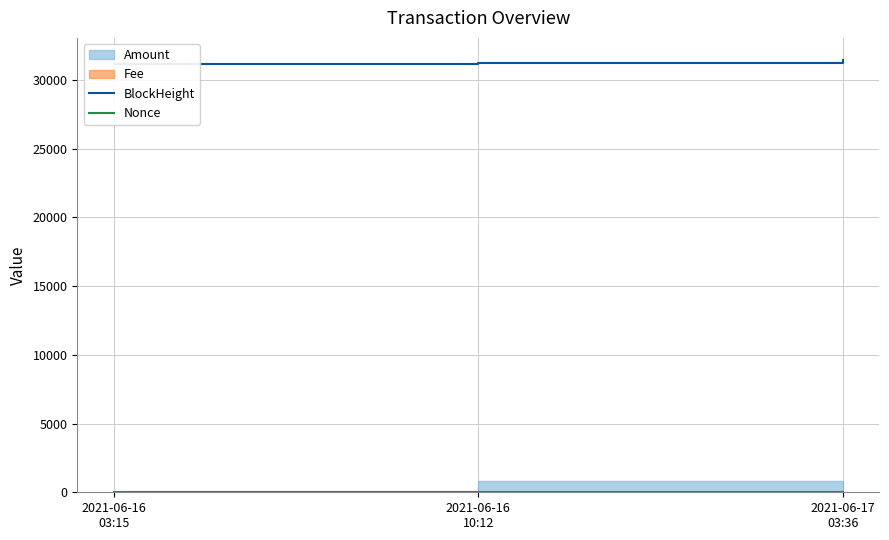

The value of Nonce at 2021-06-16
10:12 is 3. True or false?

False